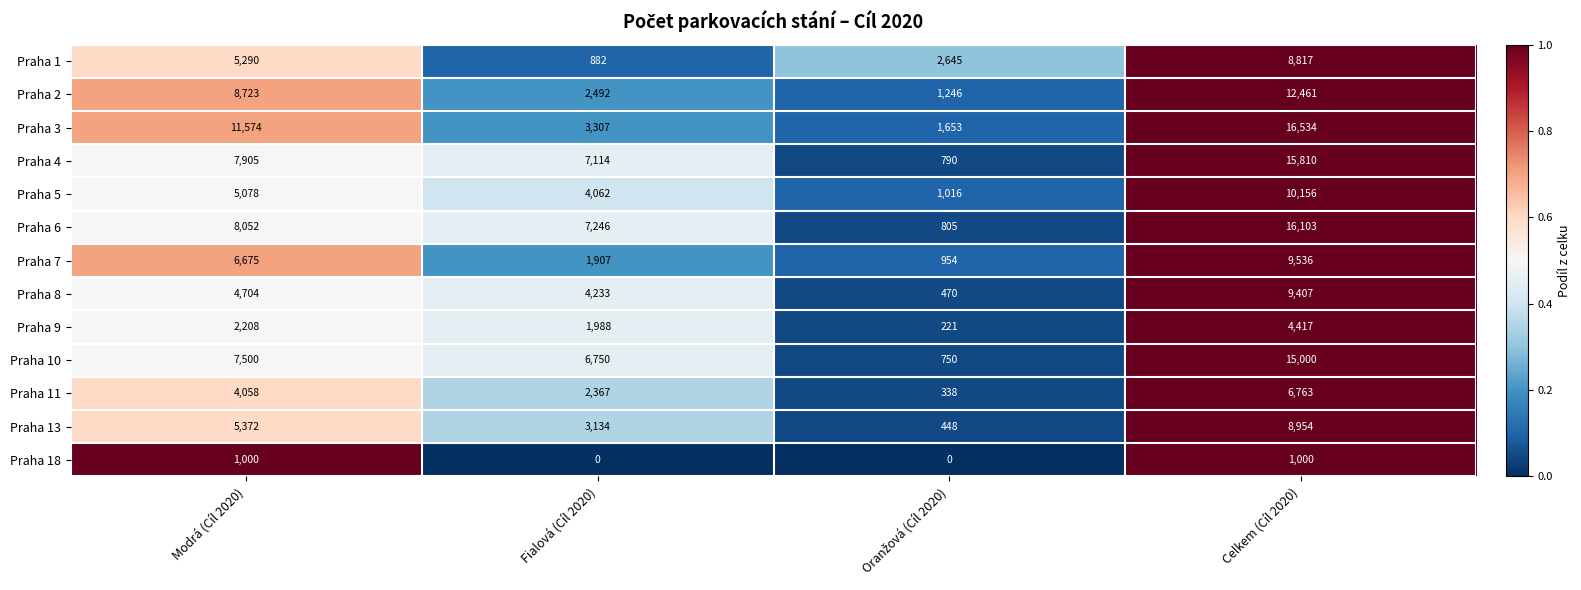

What is the sum of all Praha 6 values?

32206